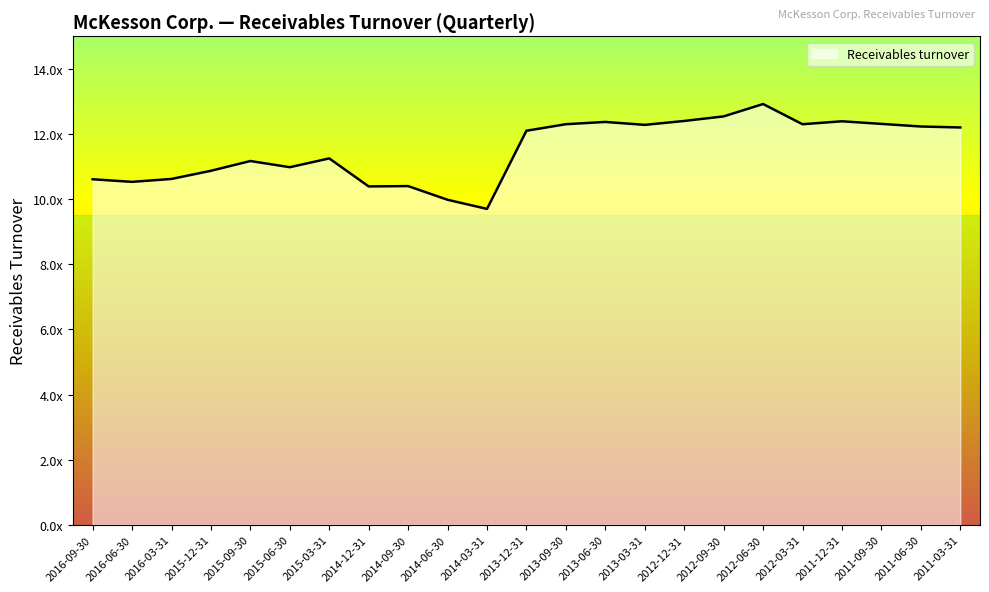

The value at 2011-12-31 is 12.4. True or false?

True